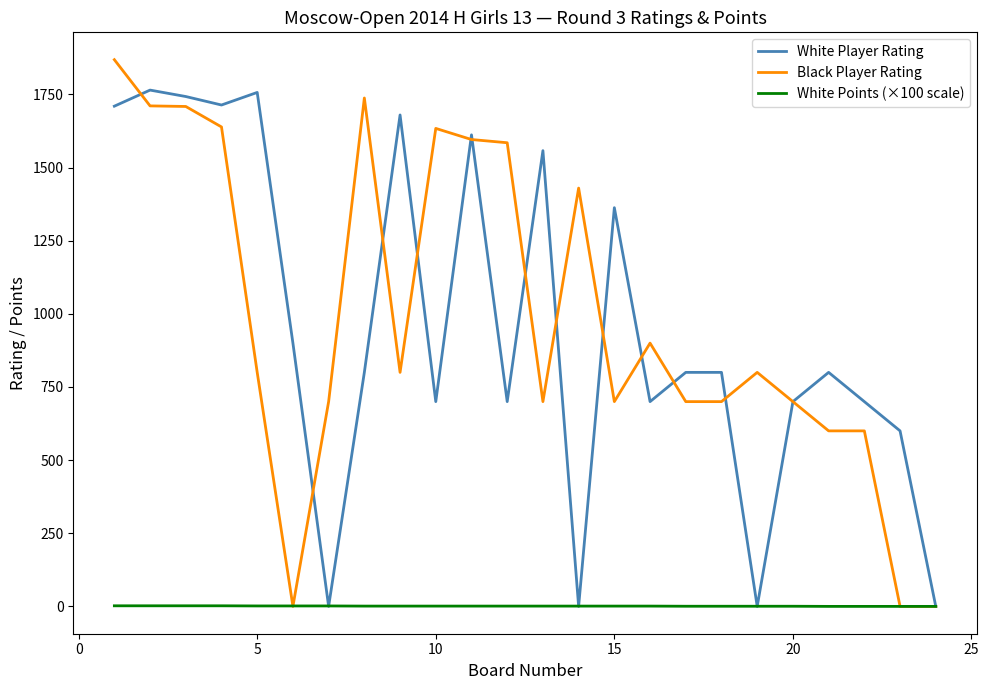

What is the greatest value displayed?

1869.0